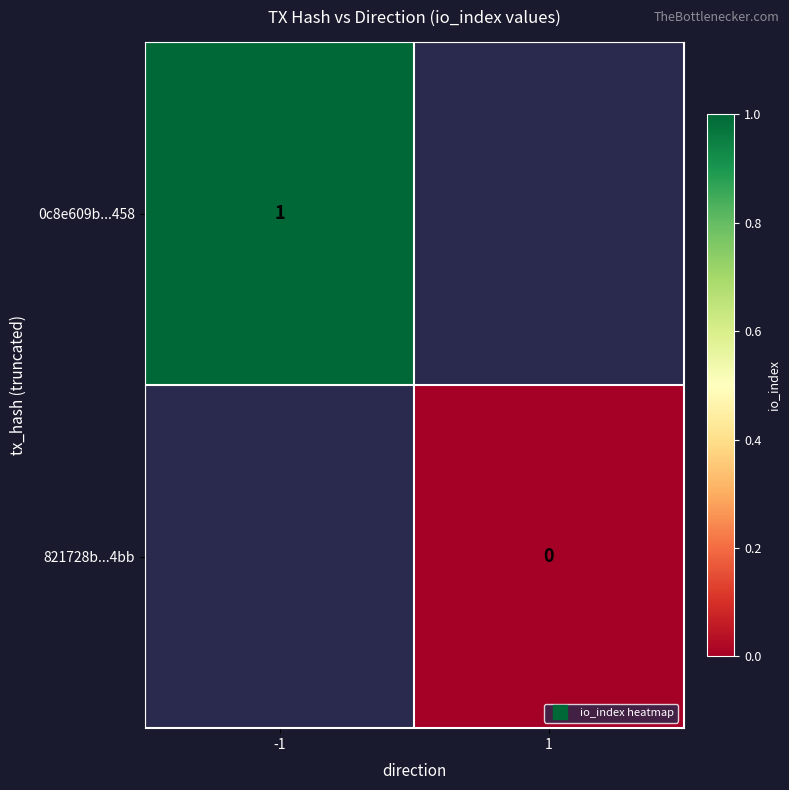

Is the value of 0c8e609b...458 at -1 greater than the value of 821728b...4bb at -1?

No